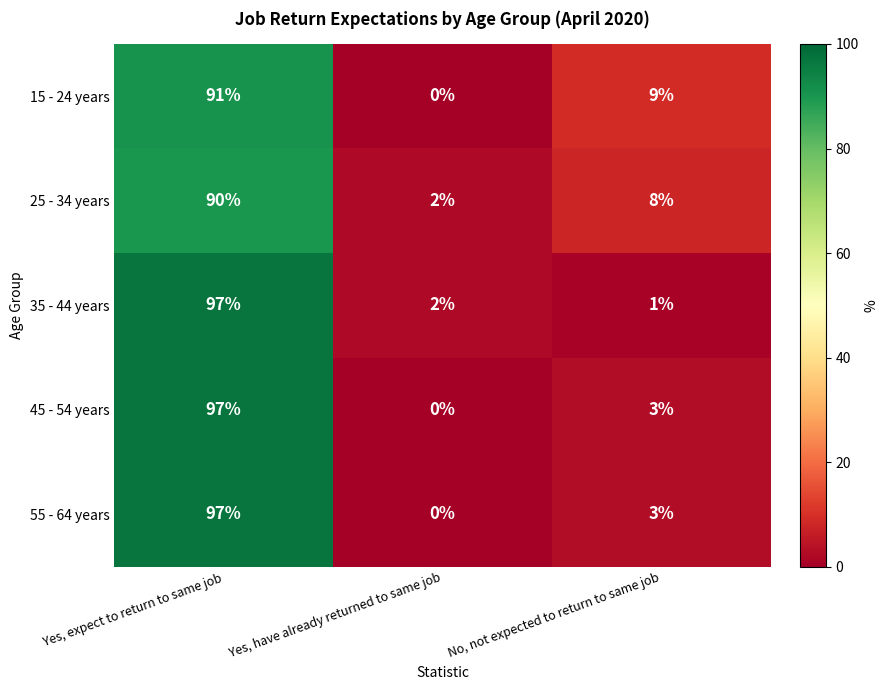

At which label is 45 - 54 years closest to 48?

No, not expected to return to same job